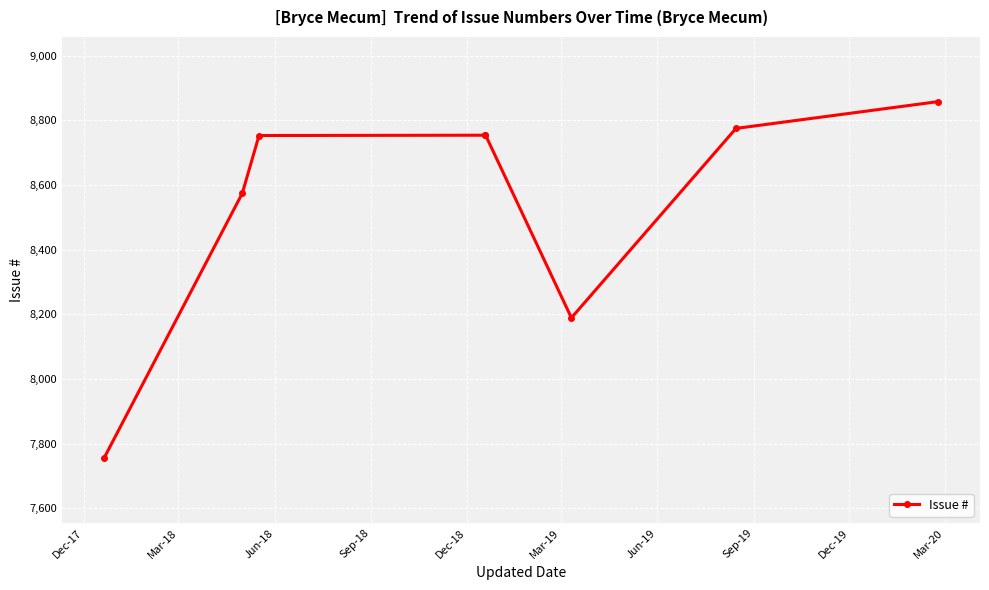

What is the change in value from Sep-18 to Dec-18?

+1